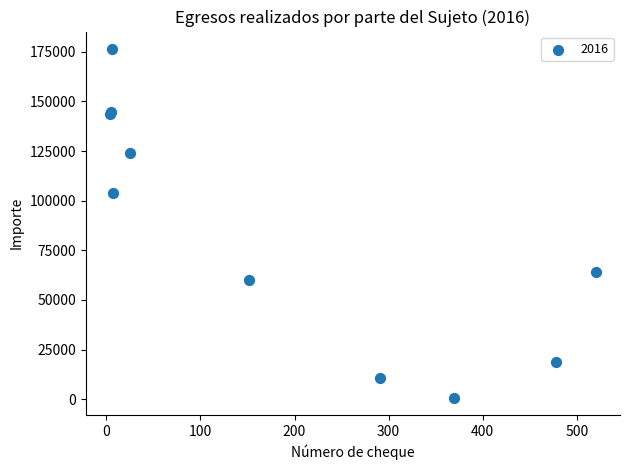

What Y value in the scatter plot is closest to 88620?

103911.6